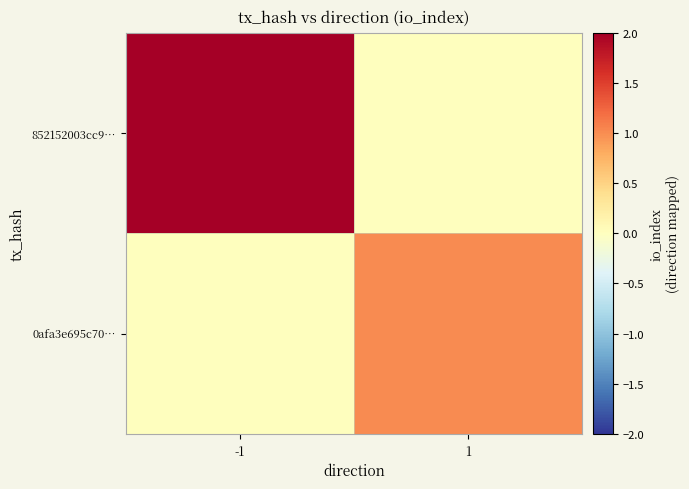

Reading right to left, what are all the values shown in this chart?

852152003cc9…: 1=0	-1=2
0afa3e695c70…: 1=1	-1=0